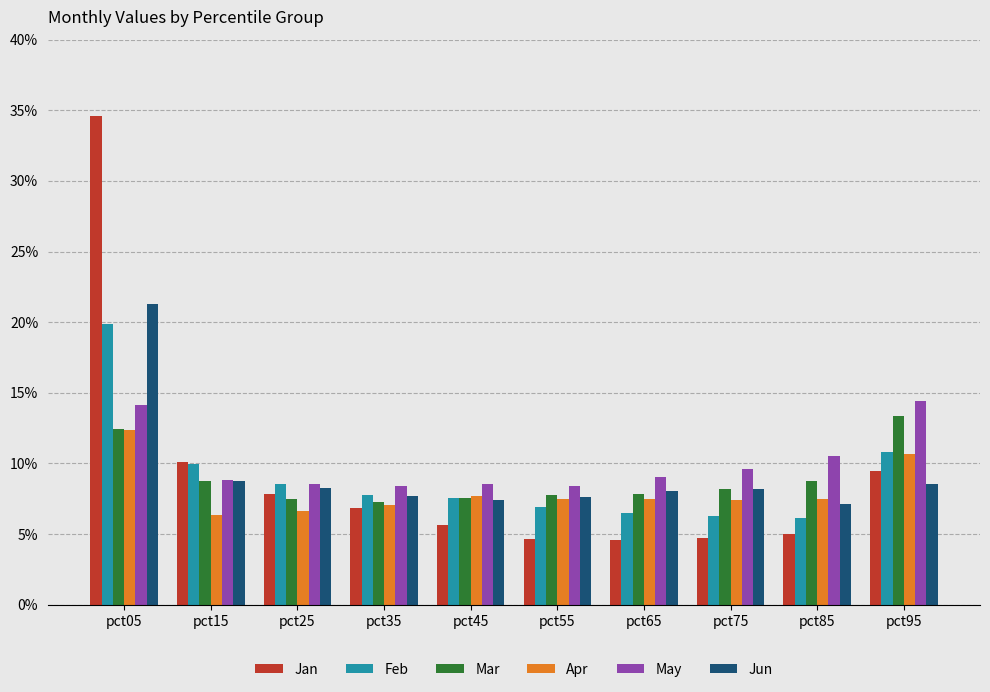

Which series has the widest spread of values?

Jan